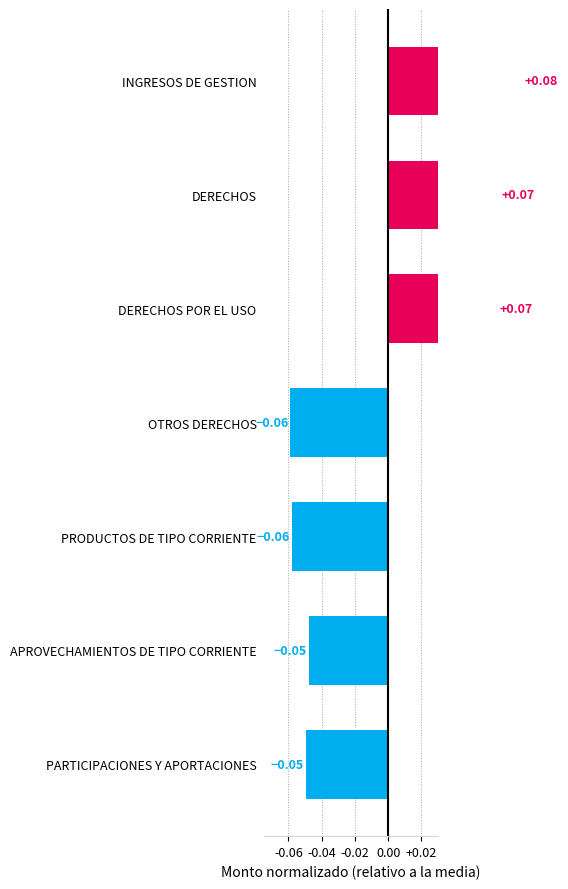

How many values exceed 0?

3